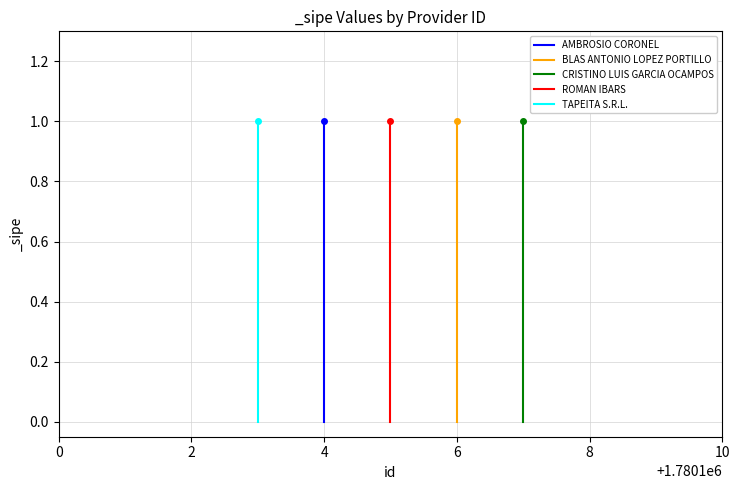

What is the sum of all TAPEITA S.R.L. values?

1